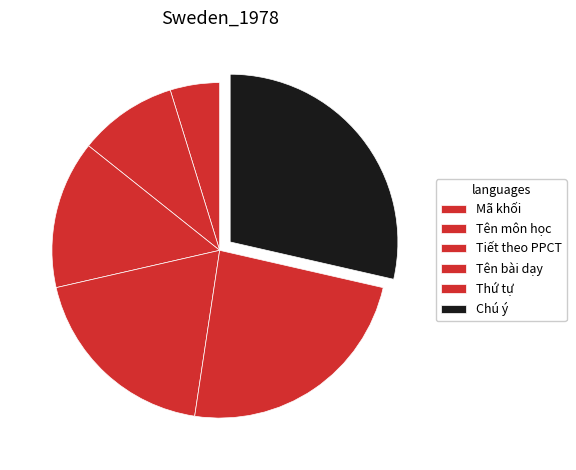

Rank the categories by value from lowest to highest.

Mã khối, Tên môn học, Tiết theo PPCT, Tên bài dạy, Thứ tự, Chú ý